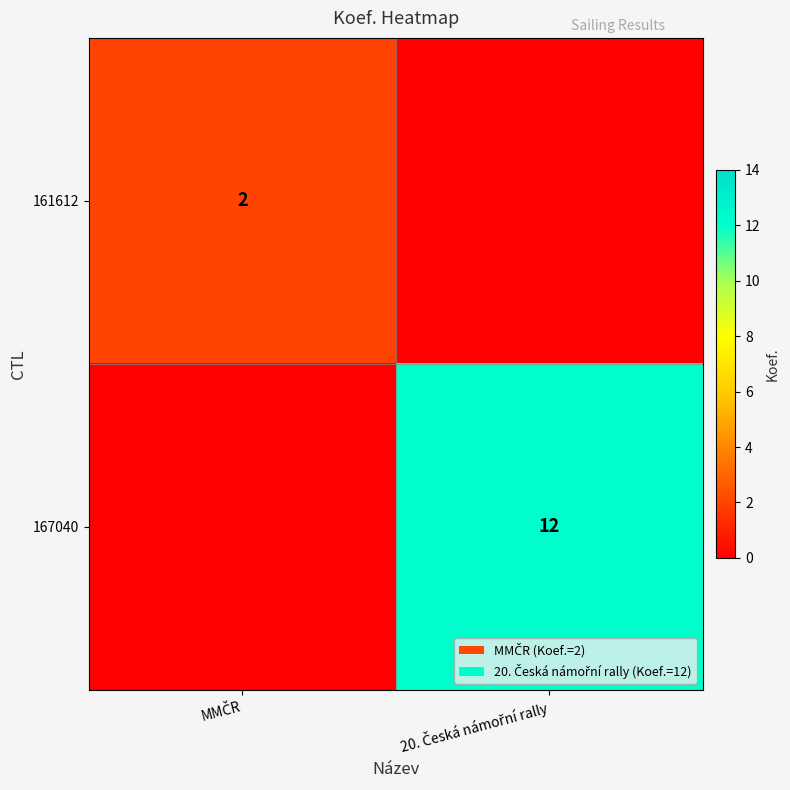

How many values in the 167040 series are below 12?

1